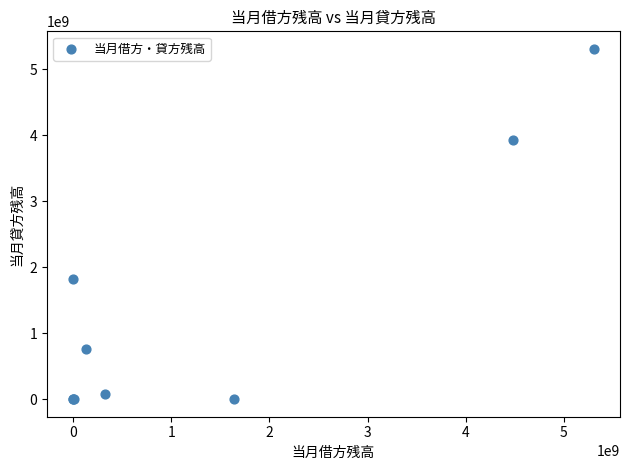

What Y value in the scatter plot is closest to 2653318308?

1823762053